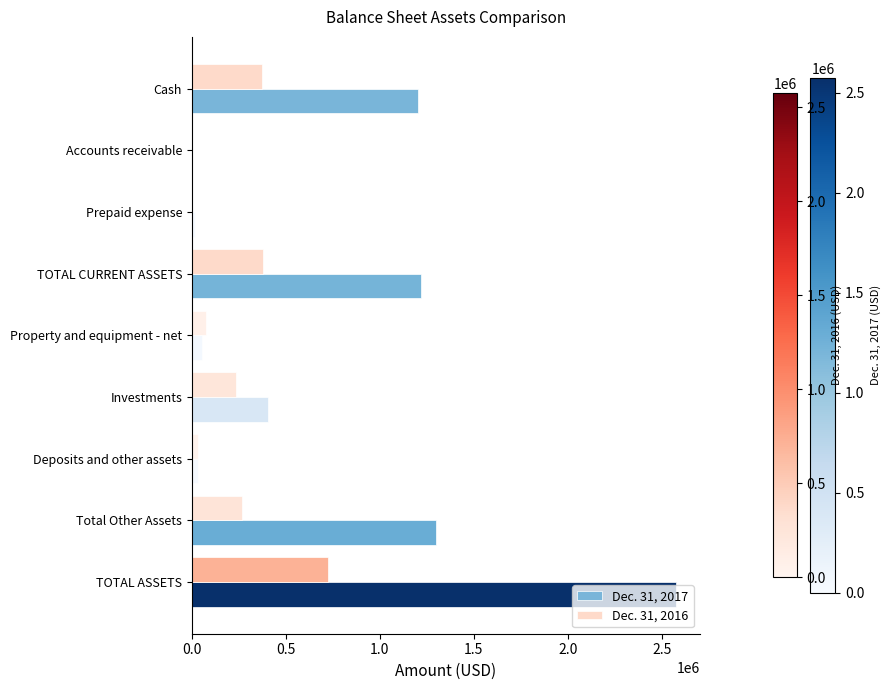

What is the maximum value shown in the chart?

2573981